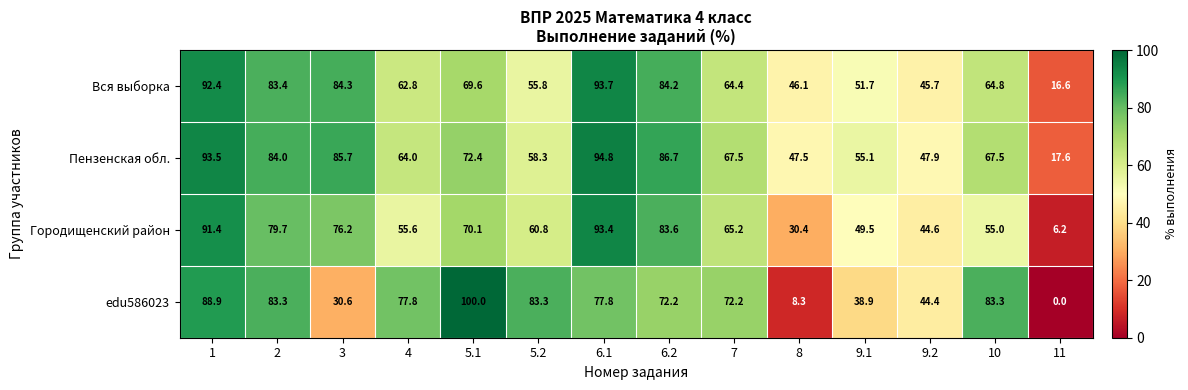

At 2, list the series in order from smallest to largest.

Городищенский район, edu586023, Вся выборка, Пензенская обл.